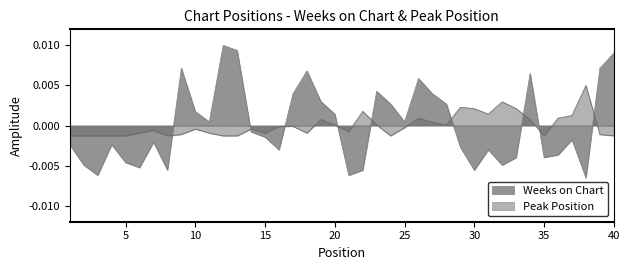

How many categories are shown in the chart?

40